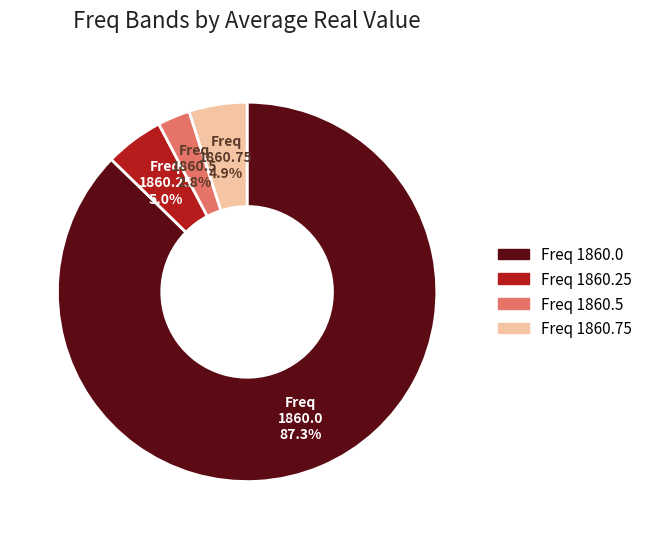

What is the total percentage of Freq 1860.5 and Freq 1860.0?

90.1%